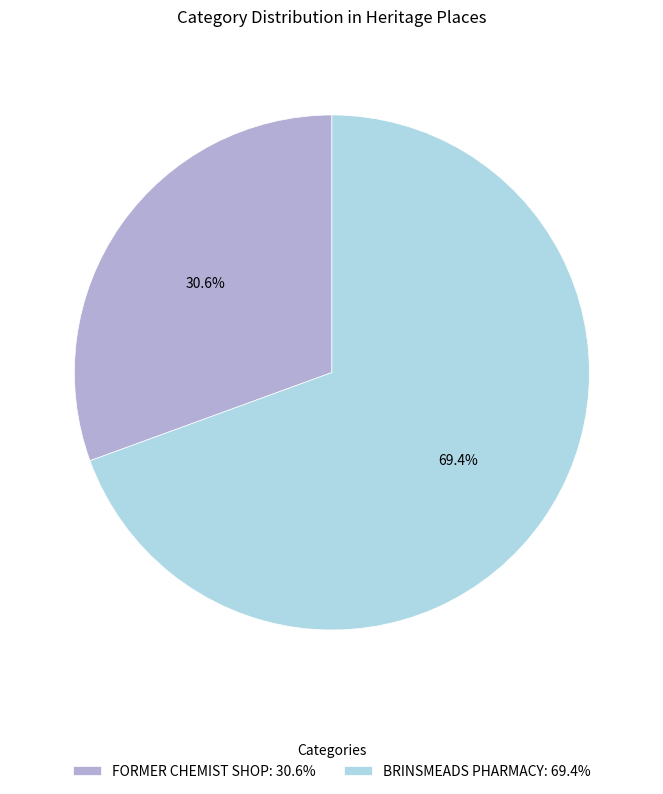

What is the largest slice in the pie chart?

BRINSMEADS PHARMACY